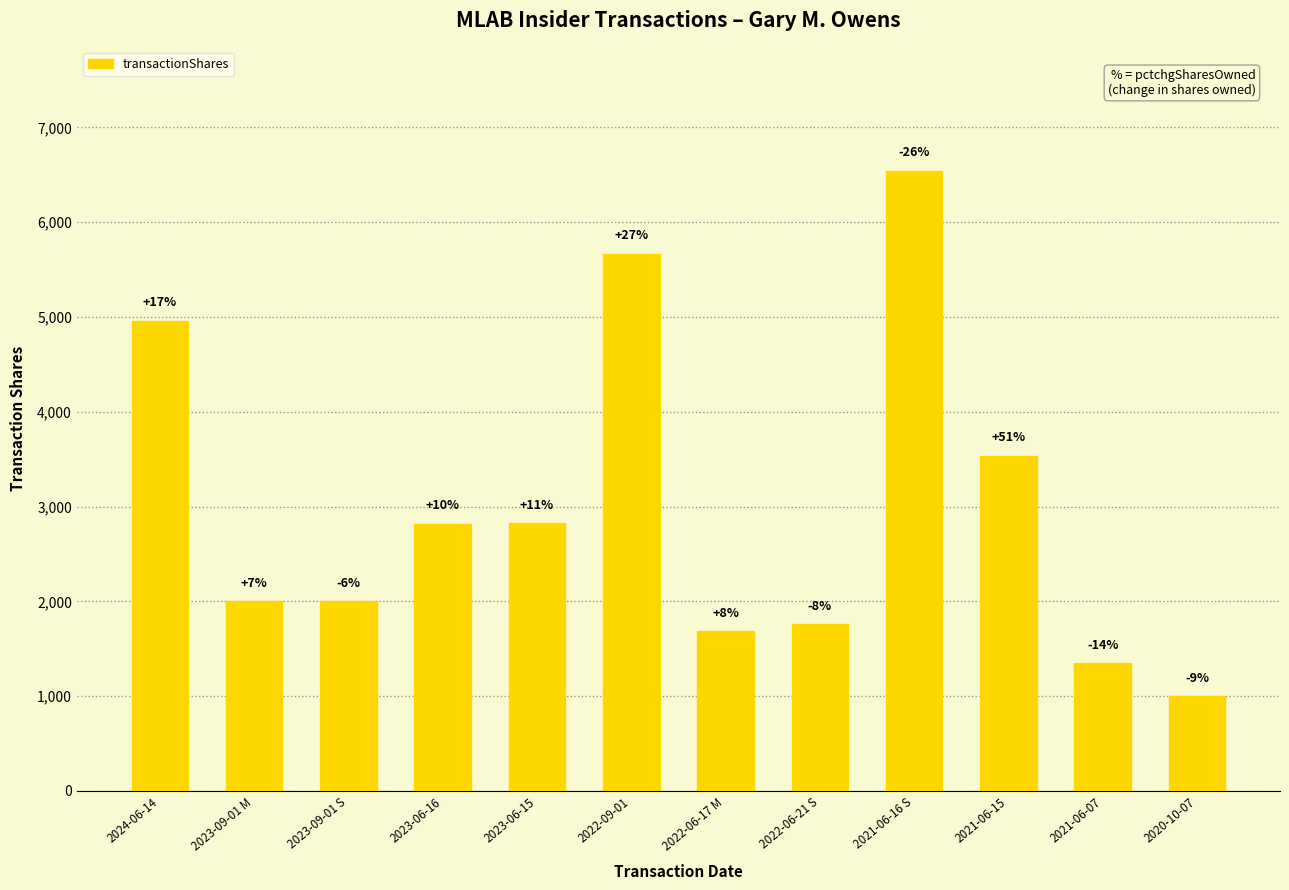

How many bars are there in total?

12